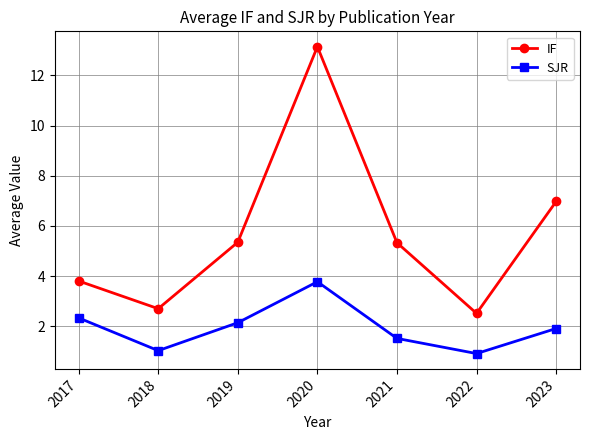

At which category is the sum across all series the highest?

2020